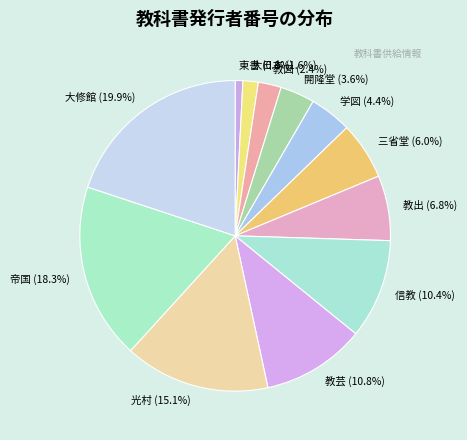

To the nearest percent, what is the combined percentage of 開隆堂 and 教図?

6%